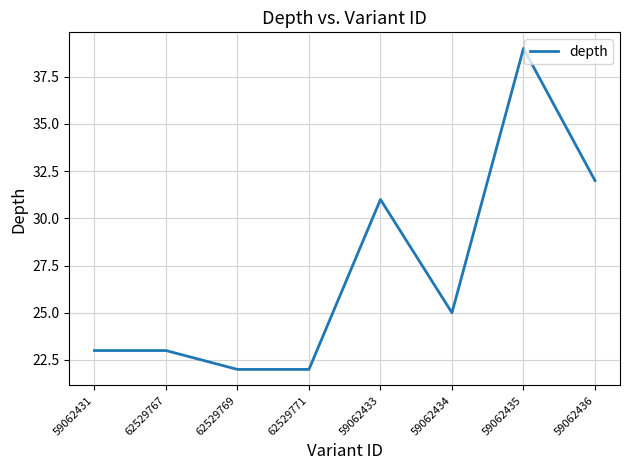

What position from the right is 62529769?

6